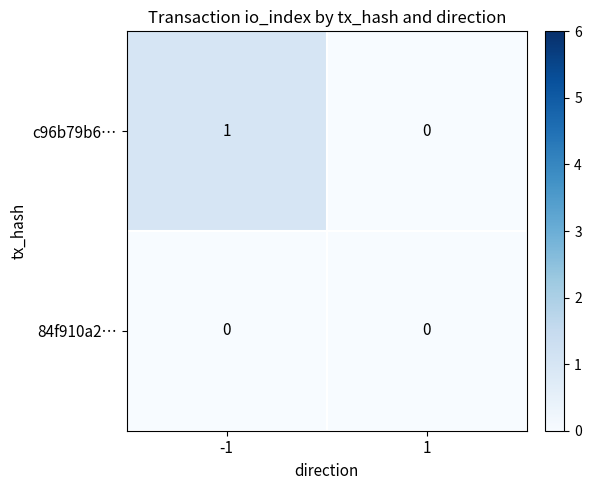

Rank the series by their maximum value, from lowest to highest.

84f910a2…, c96b79b6…